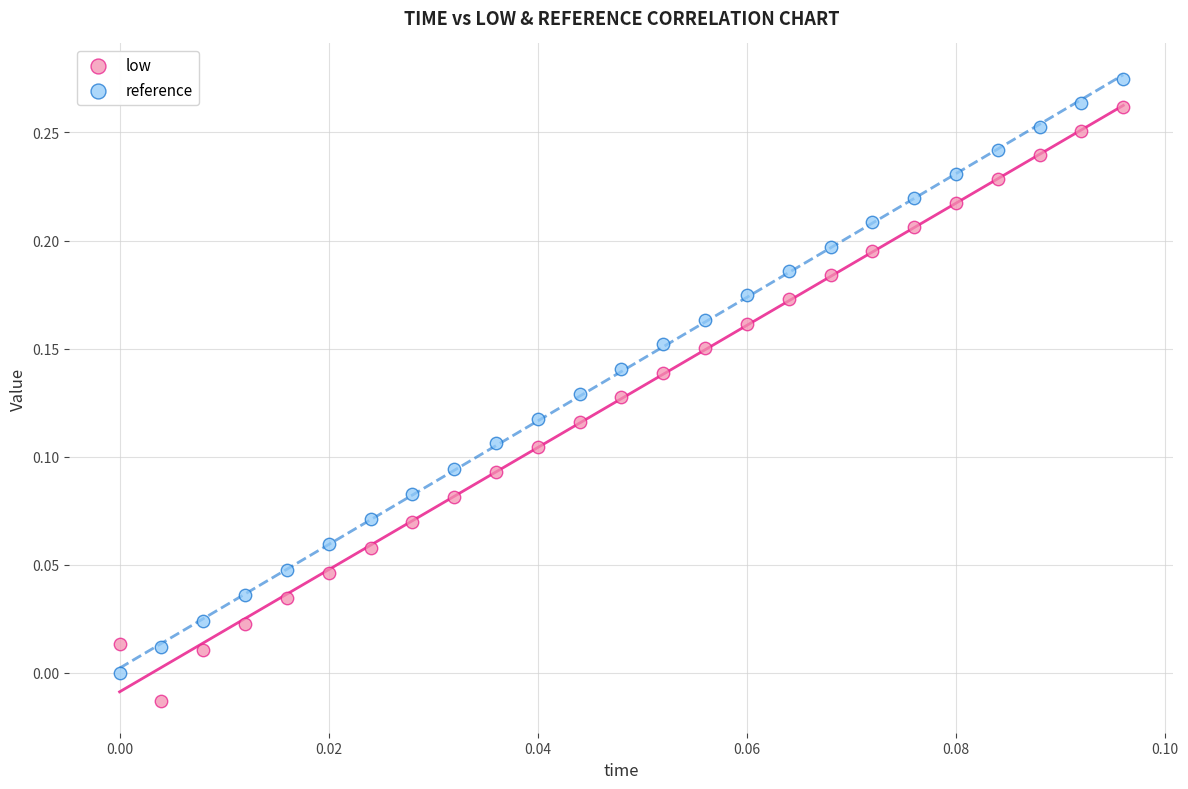

Which series reaches the minimum Y coordinate?

low